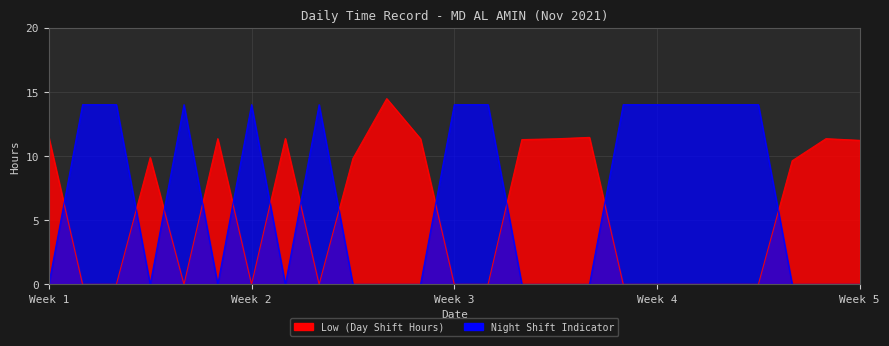

How many data points does each series have?

25